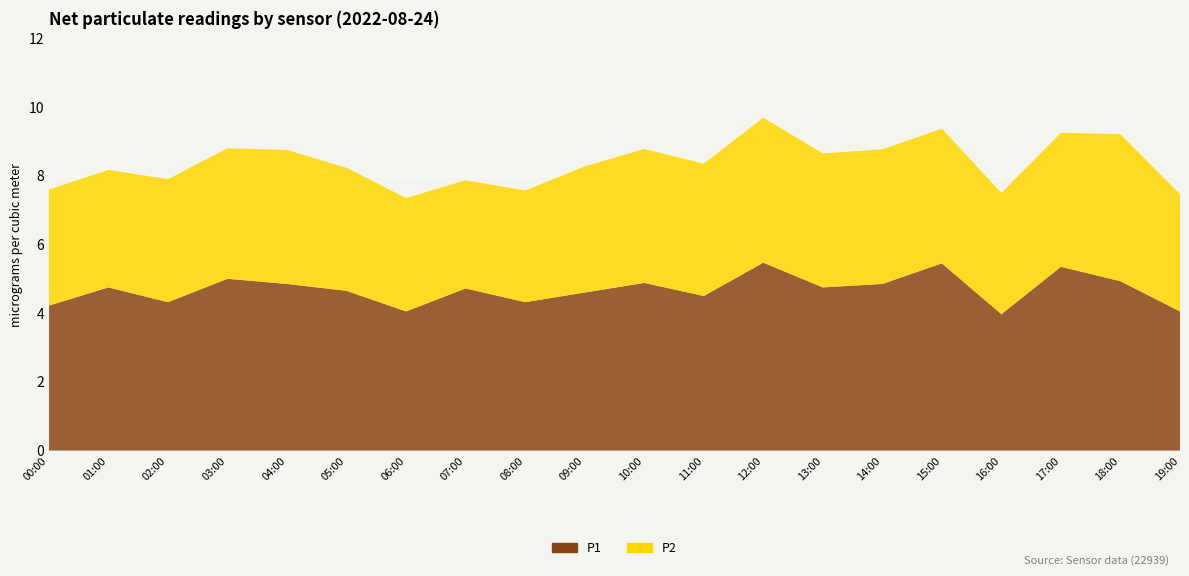

Reading left to right, list all the values displayed in this chart.

P1: 4.2	4.8	4.3	5.0	4.8	4.7	4.0	4.7	4.3	4.6	4.9	4.5	5.5	4.8	4.8	5.5	4.0	5.3	4.9	4.0
P2: 3.4	3.4	3.6	3.8	3.9	3.6	3.3	3.1	3.2	3.7	3.9	3.9	4.2	3.9	3.9	3.9	3.5	3.9	4.3	3.4